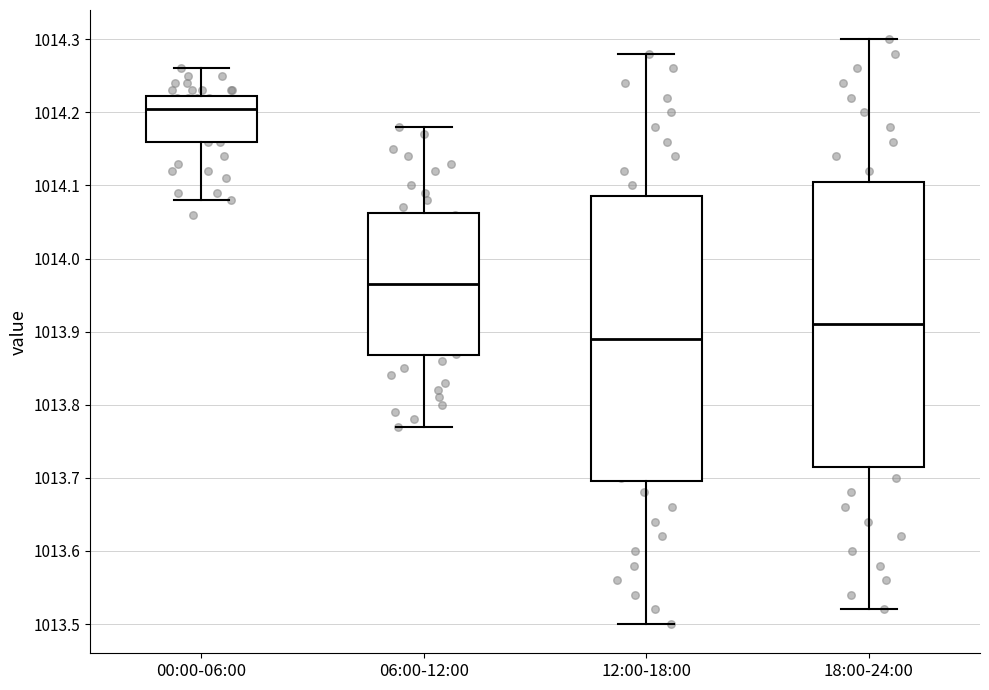

Which box has the highest median line?

00:00-06:00